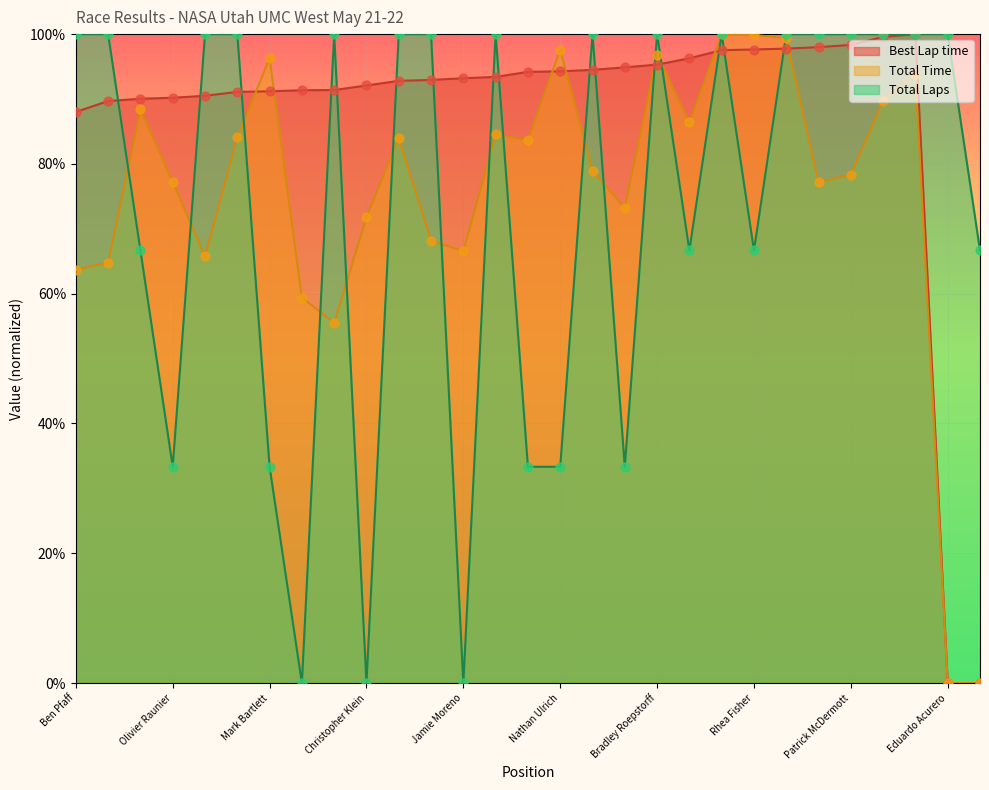

What is the total value across all series at Mark Bartlett?

220.8